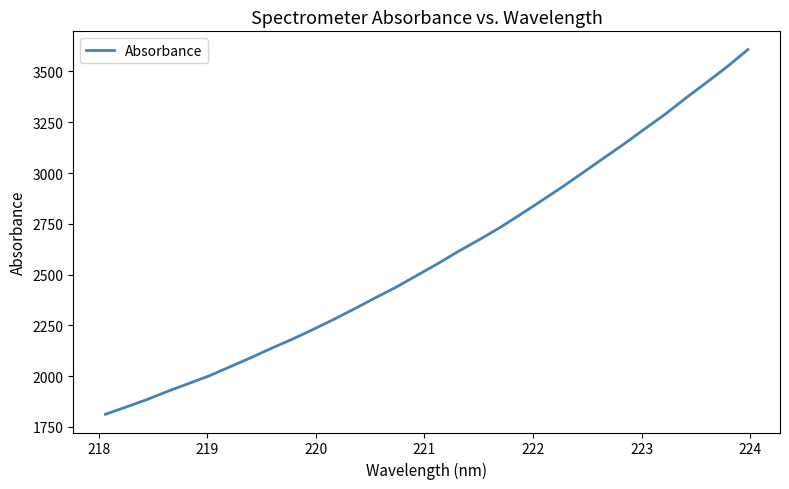

What is the average value?

2589.3